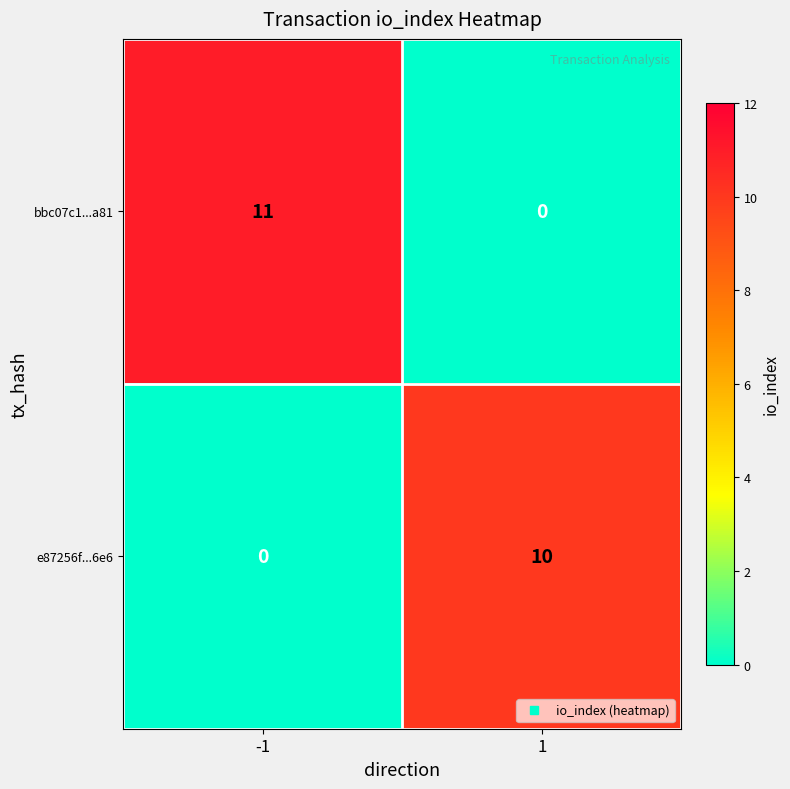

What is the difference between the e87256f...6e6 values at -1 and 1?

10